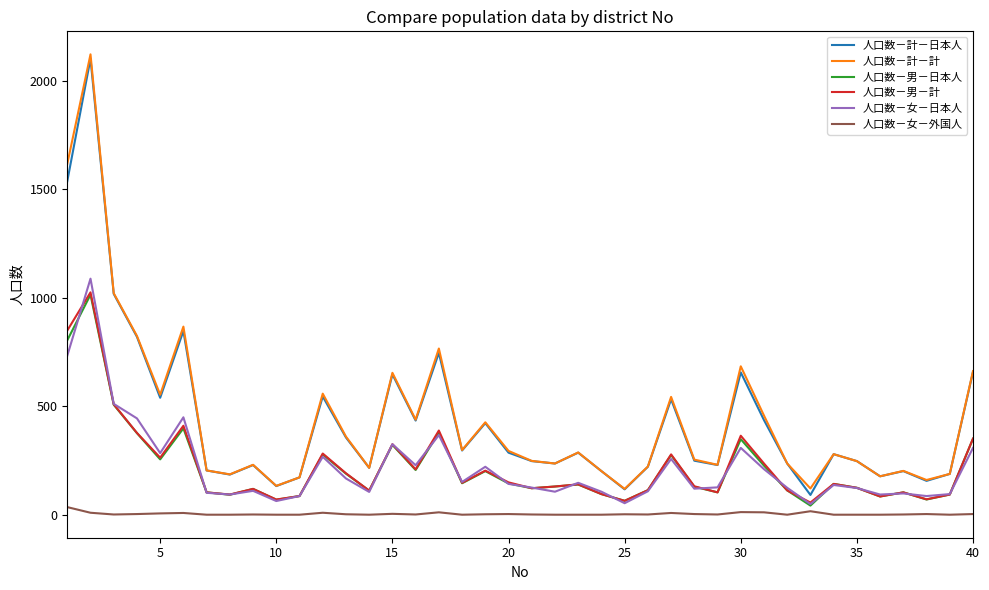

What is the lowest value of the 人口数－男－計 series?

56